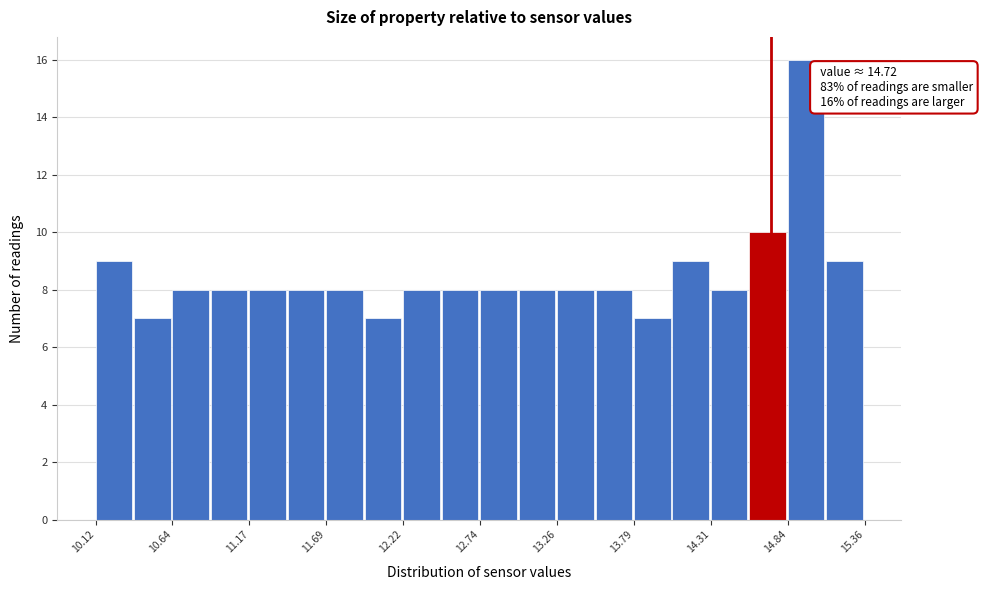

Read against the x-axis, roughly where is the centre of the tallest bar?

15.0